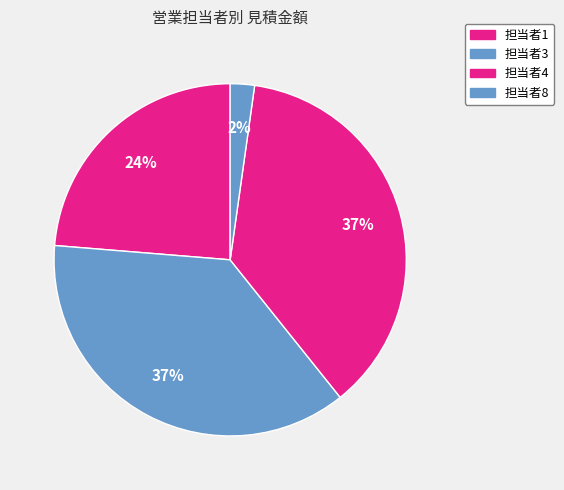

Is 担当者1 the majority of the pie?

No